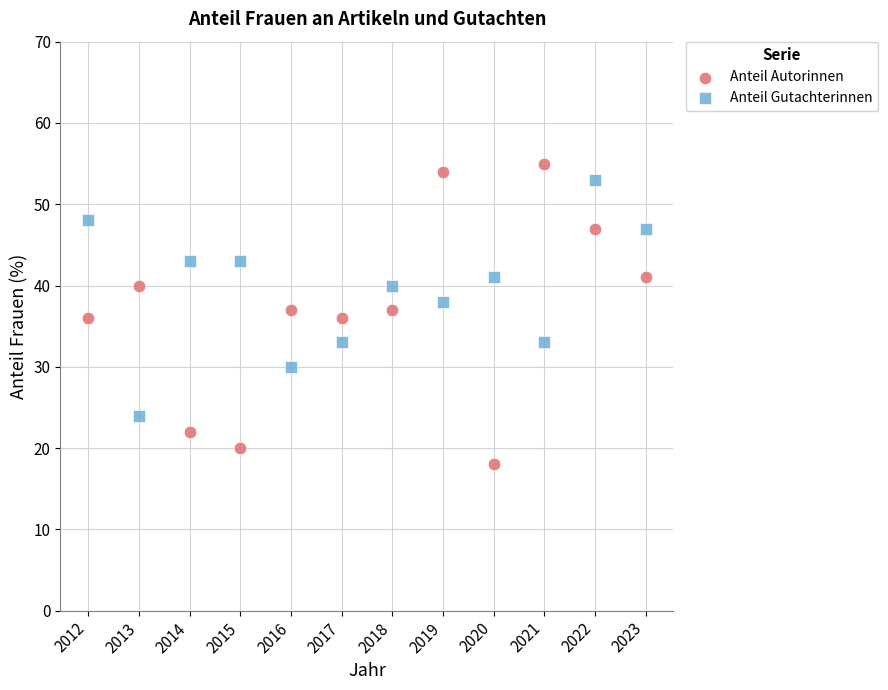

What are all the series names shown in the legend?

Anteil Autorinnen, Anteil Gutachterinnen